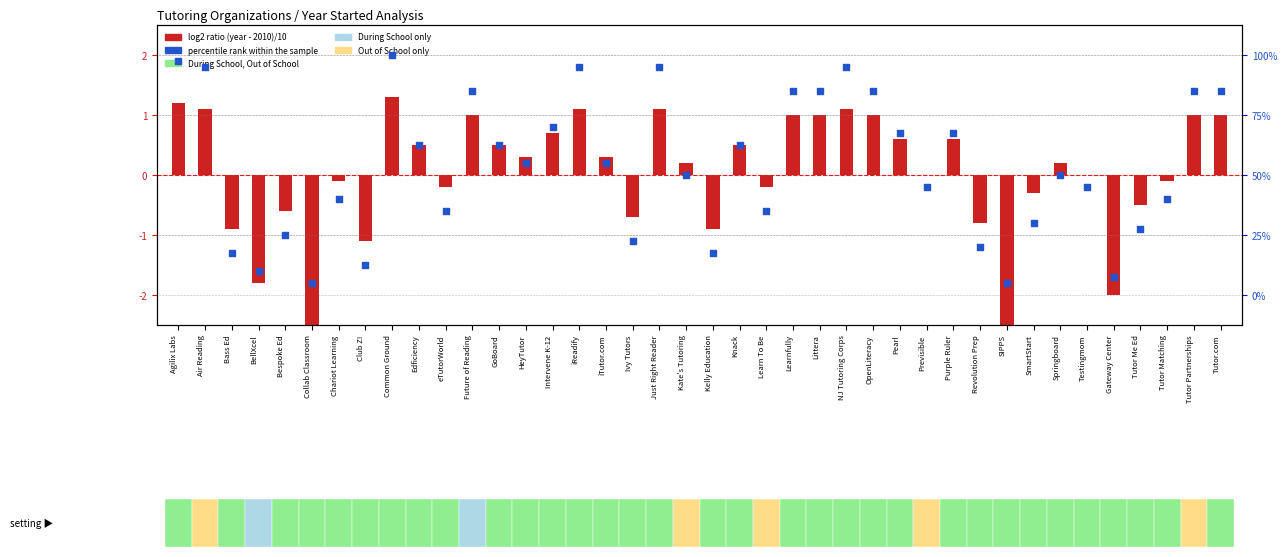

Which series contains the lowest Y value?

log2 ratio (year - 2010)/10